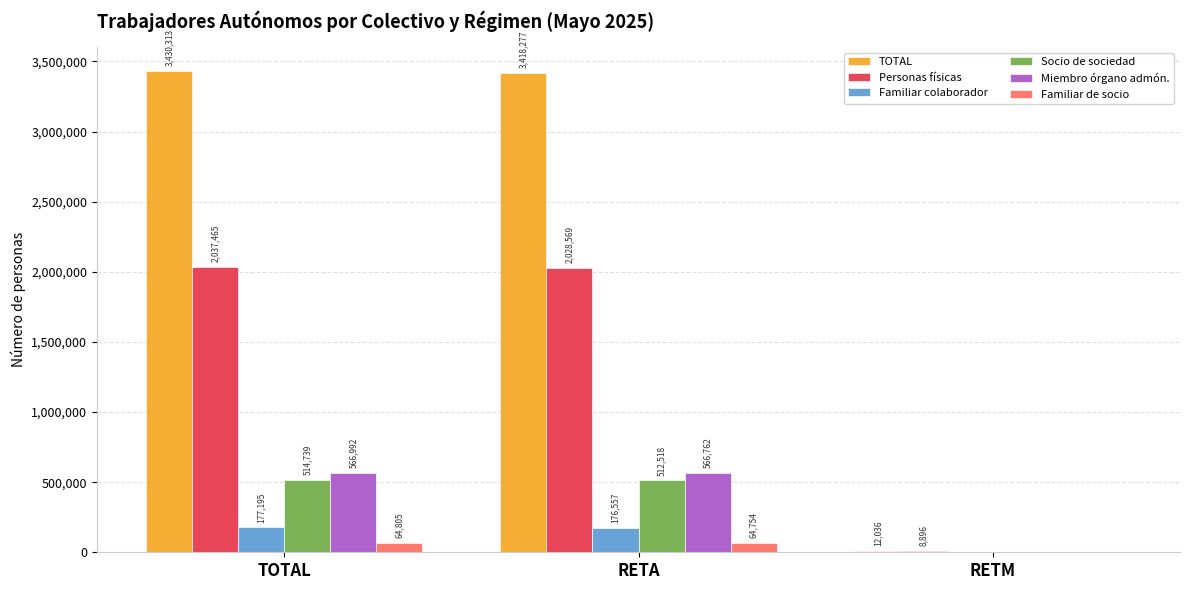

Reading right to left, transcribe all the data shown in this chart.

TOTAL: RETM=12036	RETA=3418277	TOTAL=3430313
Personas físicas: RETM=8896	RETA=2028569	TOTAL=2037465
Familiar colaborador: RETM=638	RETA=176557	TOTAL=177195
Socio de sociedad: RETM=2221	RETA=512518	TOTAL=514739
Miembro órgano admón.: RETM=230	RETA=566762	TOTAL=566992
Familiar de socio: RETM=51	RETA=64754	TOTAL=64805